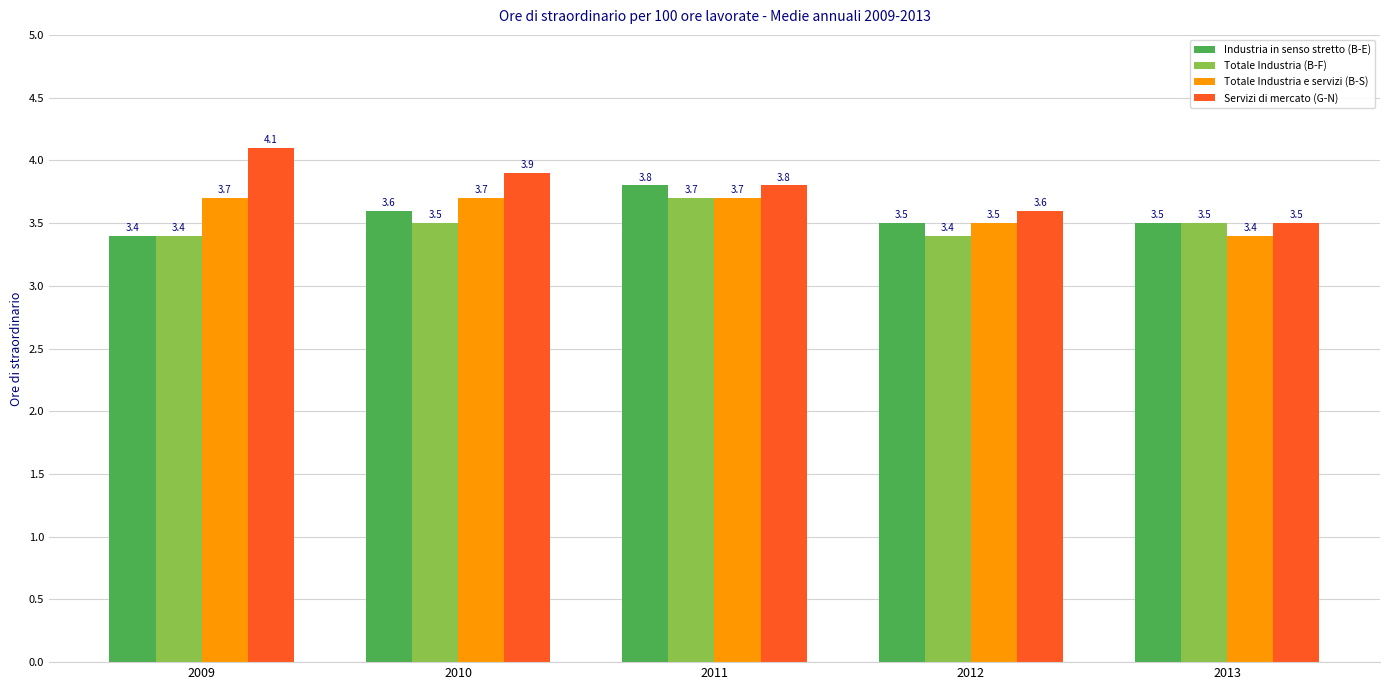

Is the value of Totale Industria e servizi (B-S) at 2012 greater than the value of Servizi di mercato (G-N) at 2012?

No